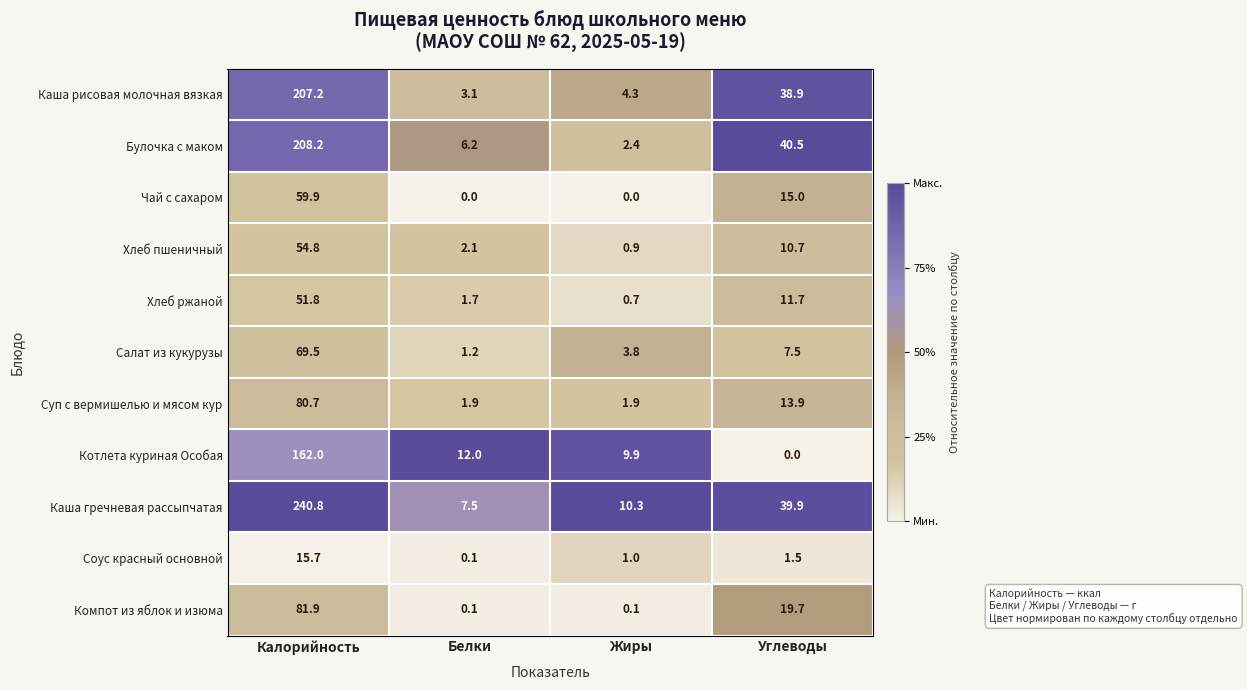

What is the difference between the maximum and second lowest values in the Хлеб ржаной series?

50.1